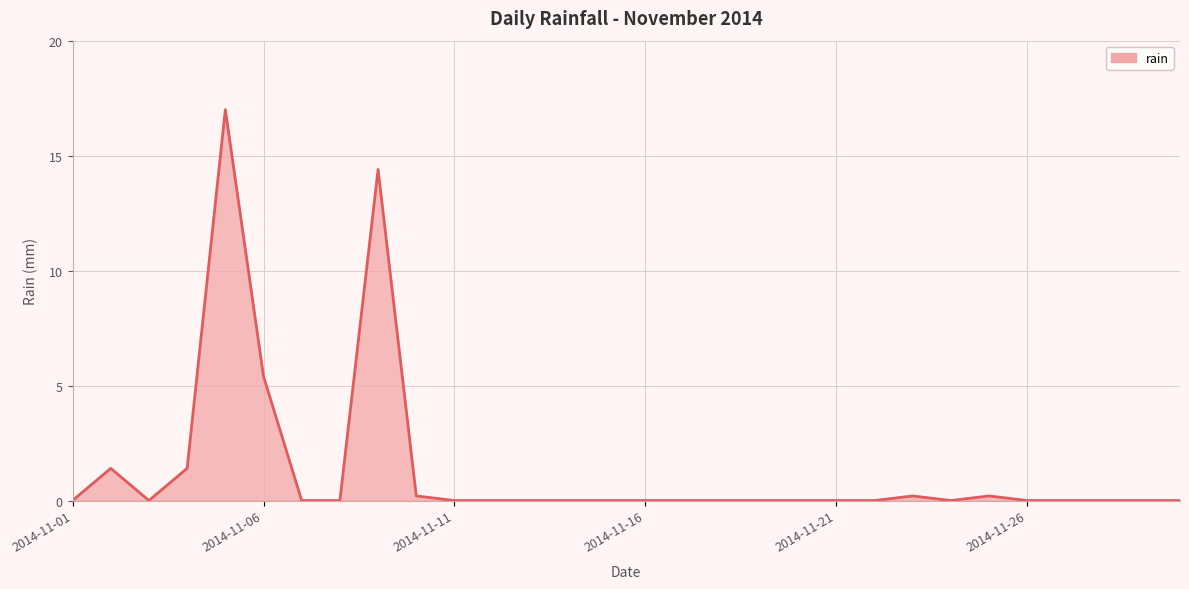

What is the difference between the maximum and minimum values?

17.0